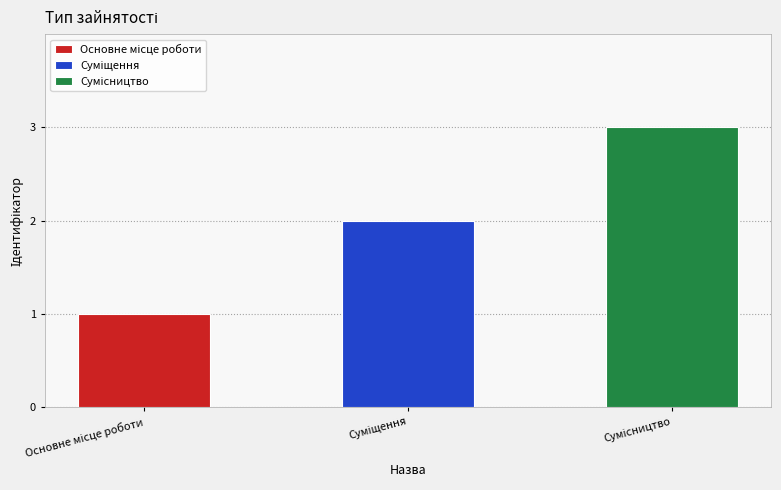

What is the maximum value shown in the chart?

3